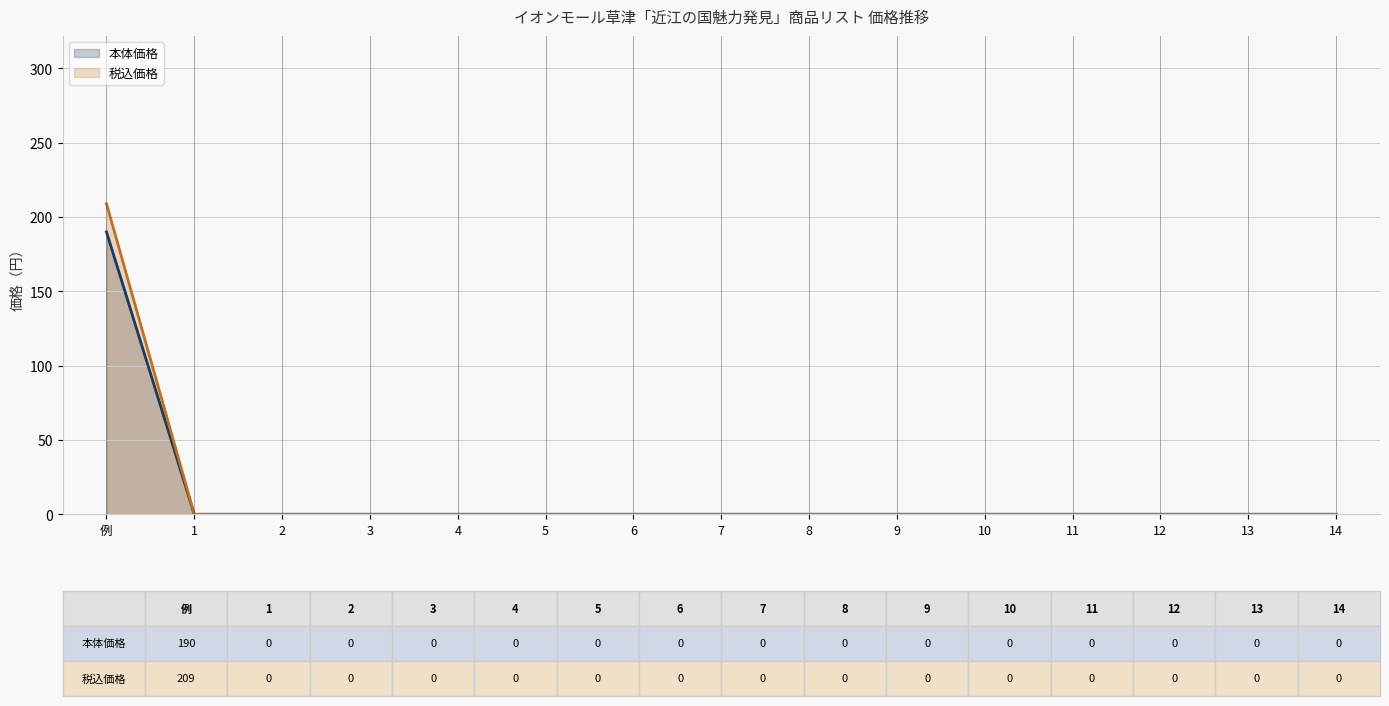

What is the sum of all 本体価格 values?

190